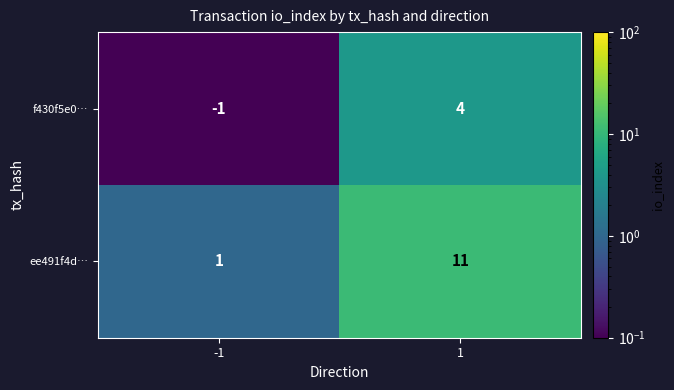

The value of ee491f4d… at -1 is 0. True or false?

False